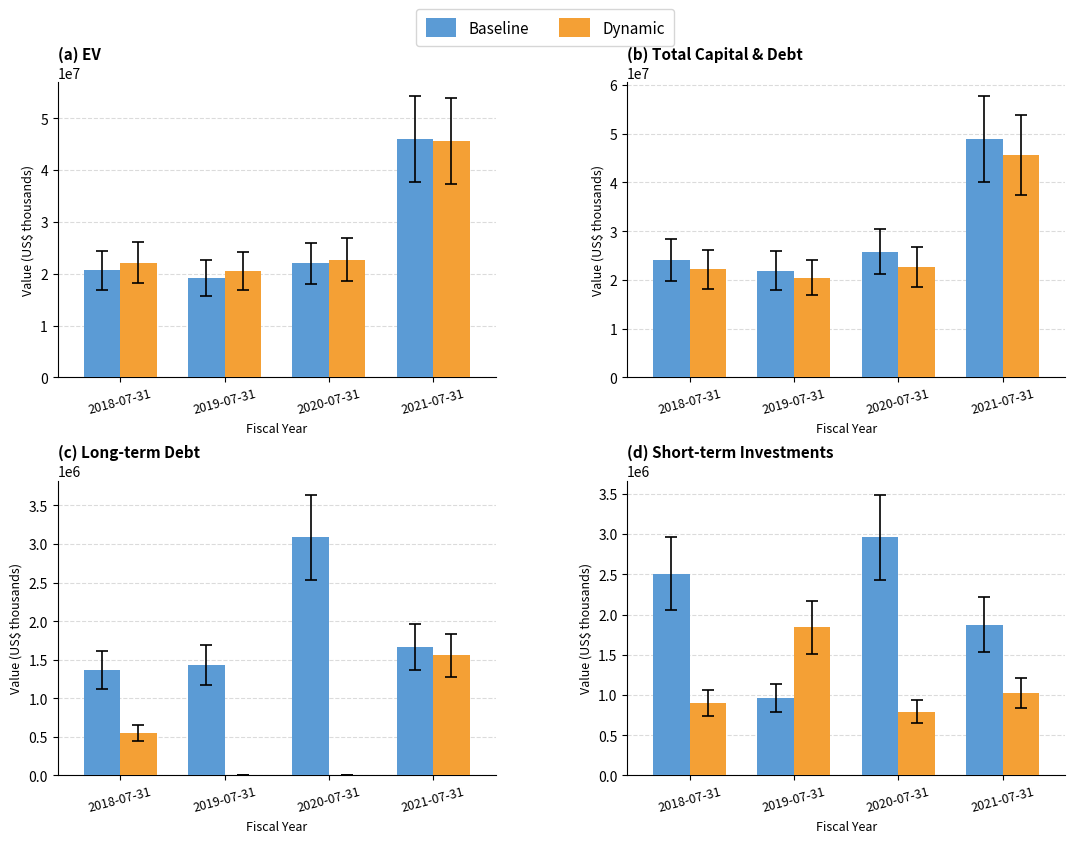

List the labels in order of Dynamic value, largest first.

2019-07-31, 2021-07-31, 2018-07-31, 2020-07-31